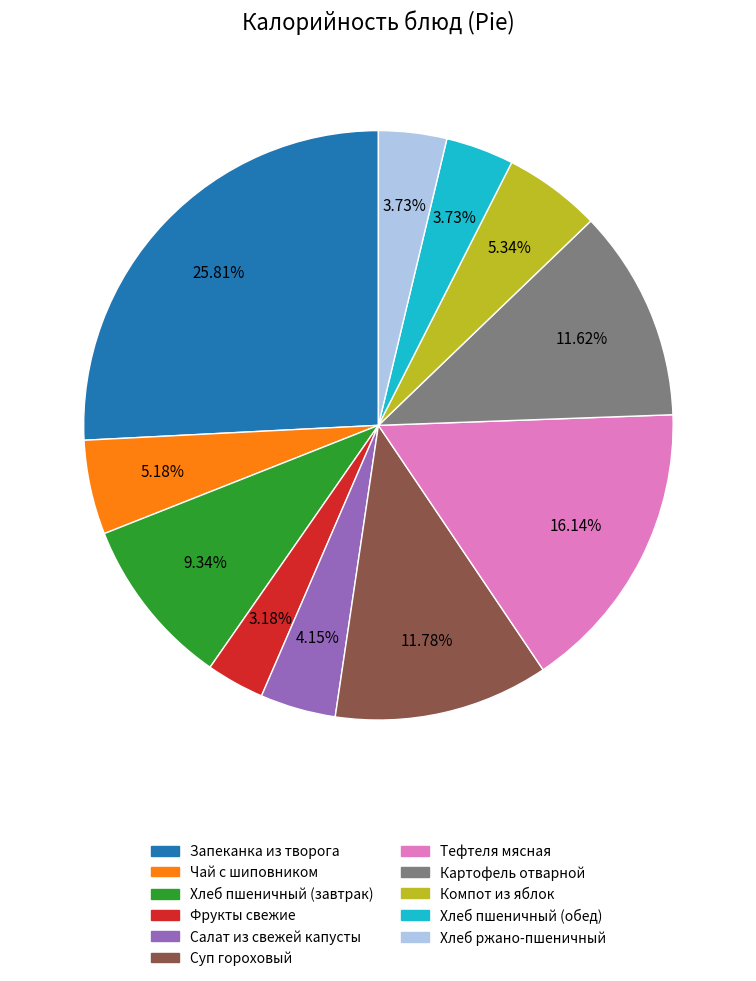

To the nearest percent, what is the combined percentage of Фрукты свежие and Хлеб пшеничный (завтрак)?

13%